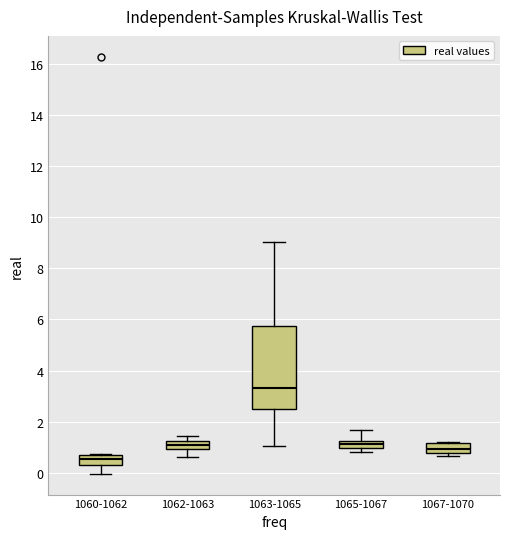

Which box is the tallest, from its lower edge to its upper edge?

1063-1065